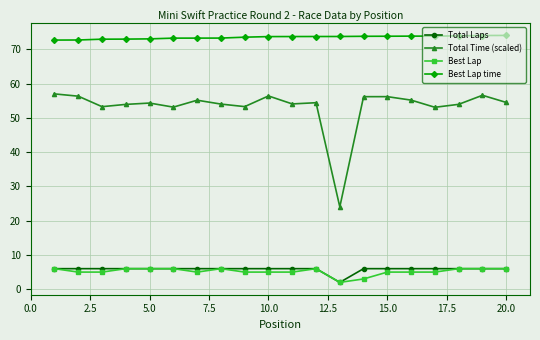

What is the value of the Best Lap point at the 13th from the left?

2.0